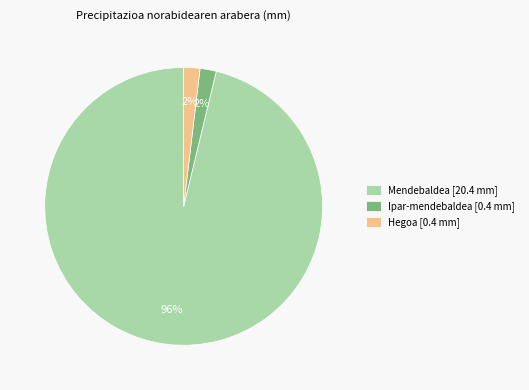

Is the sum of Ipar-mendebaldea [0.4 mm] and Mendebaldea [20.4 mm] greater than half?

Yes